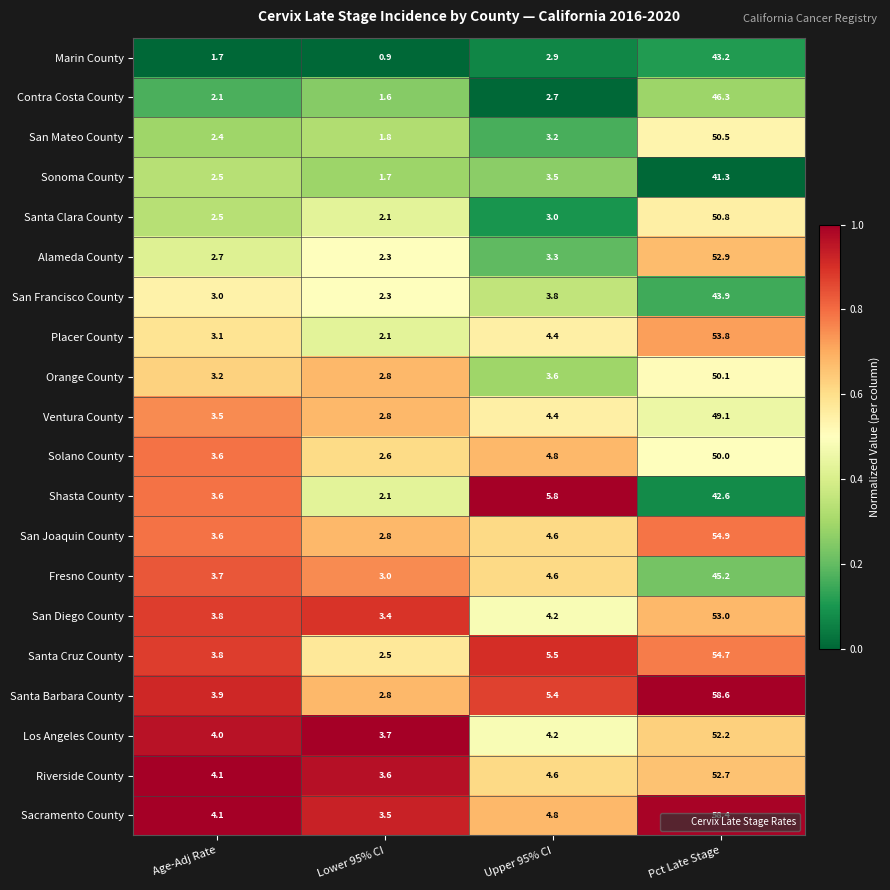

At which category is the sum across all series the highest?

Pct Late Stage